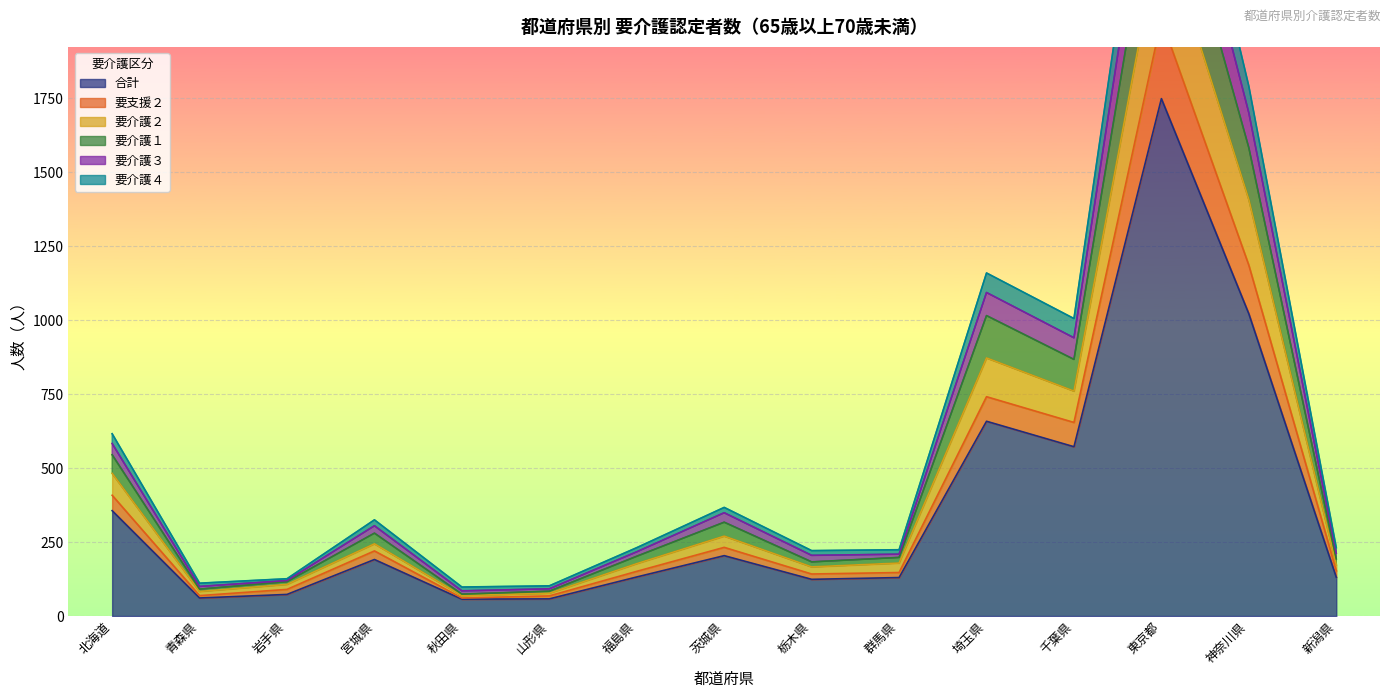

What is the highest value of the 合計 series?

1748